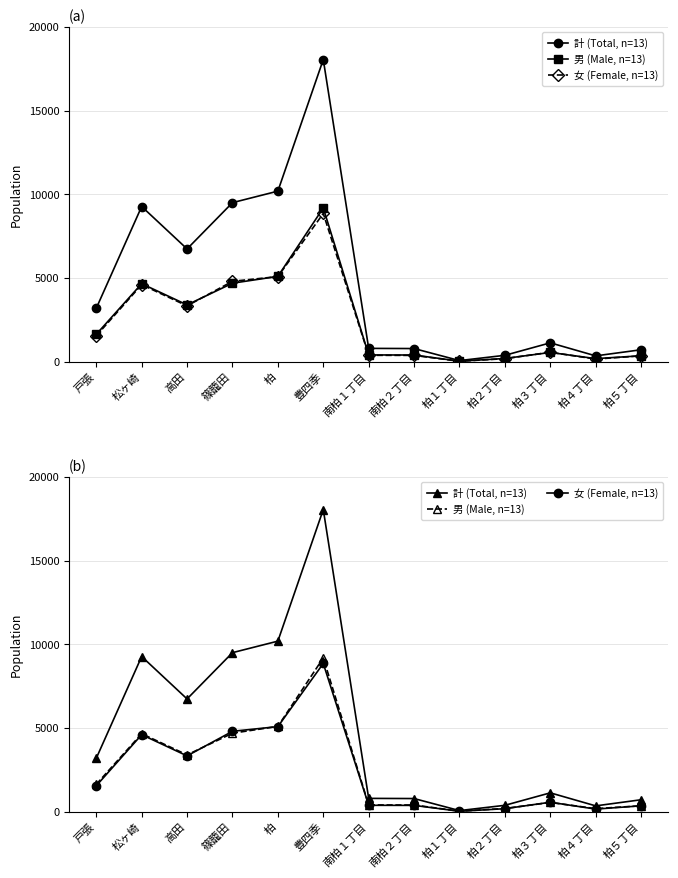

Which category has the highest value in the 男 (Male, n=13) series?

豊四季